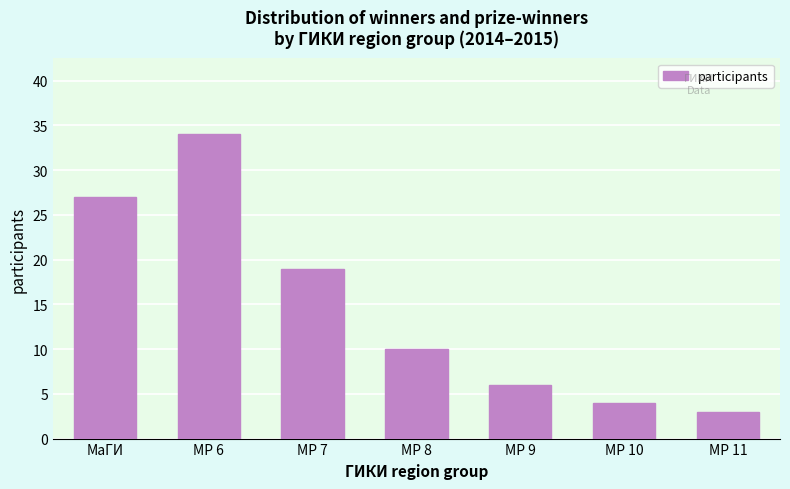

Reading left to right, list all the values displayed in this chart.

27	34	19	10	6	4	3